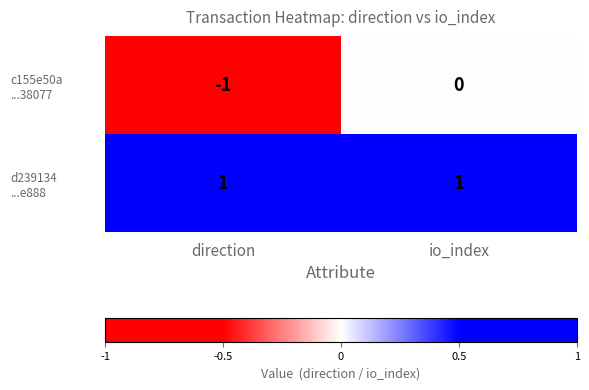

At how many categories does at least one series exceed 0?

2